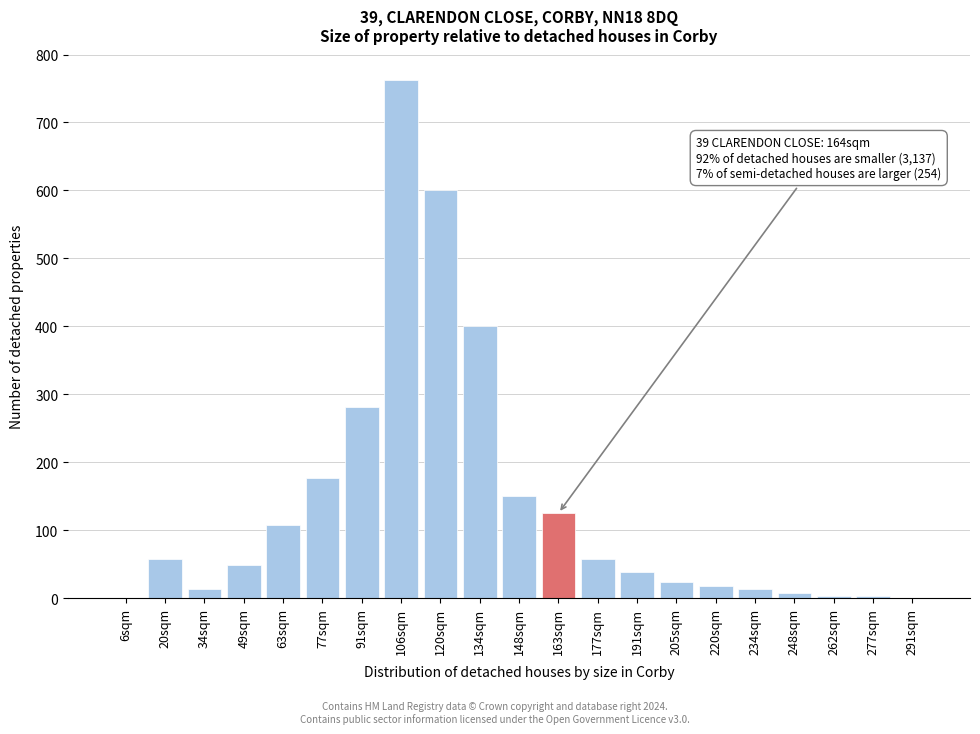

What is the approximate value at 91sqm?

281